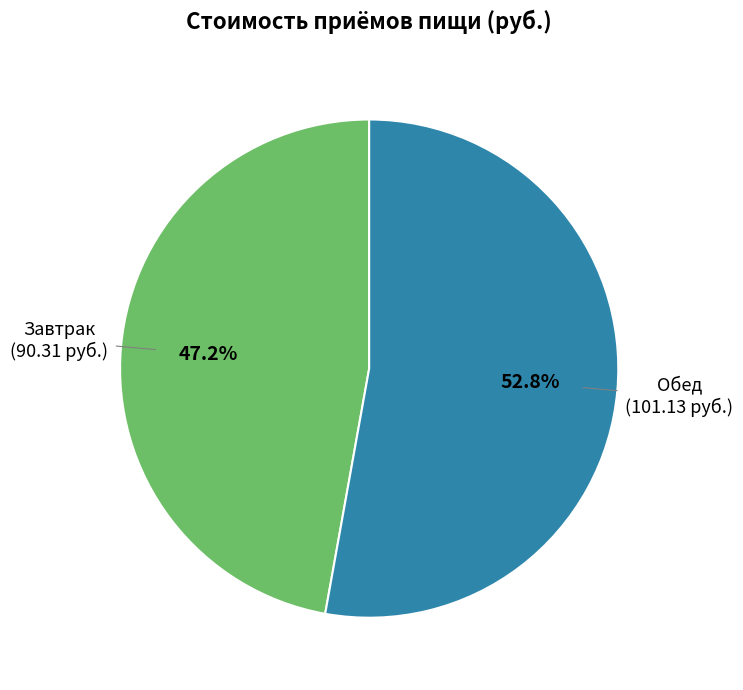

To the nearest percent, what is the difference between the largest and smallest slice percentages?

6%